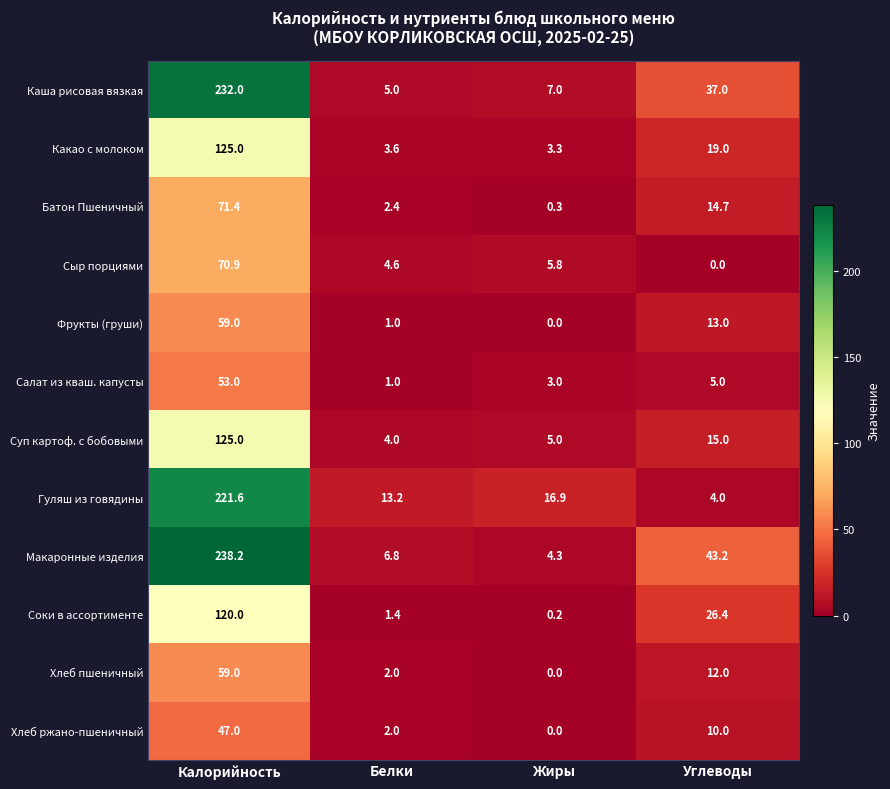

What is the difference between the maximum and second lowest values in the Макаронные изделия series?

231.4